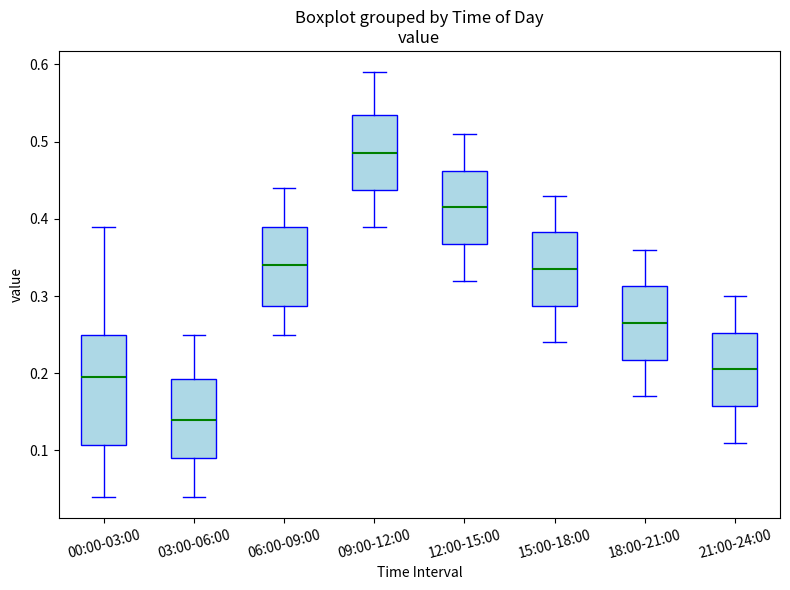

Reading left to right, read every box against the y-axis: the position of its median line, the range the box covers, and the ends of its whiskers. The values are not printed on the chart, so give them approximately, as read against the axis.

00:00-03:00: median 0.20, box 0.11 to 0.25, whiskers 0.04 to 0.39
03:00-06:00: median 0.14, box 0.09 to 0.19, whiskers 0.04 to 0.25
06:00-09:00: median 0.34, box 0.29 to 0.39, whiskers 0.25 to 0.44
09:00-12:00: median 0.49, box 0.44 to 0.54, whiskers 0.39 to 0.59
12:00-15:00: median 0.42, box 0.37 to 0.46, whiskers 0.32 to 0.51
15:00-18:00: median 0.34, box 0.29 to 0.38, whiskers 0.24 to 0.43
18:00-21:00: median 0.27, box 0.22 to 0.31, whiskers 0.17 to 0.36
21:00-24:00: median 0.21, box 0.16 to 0.25, whiskers 0.11 to 0.30